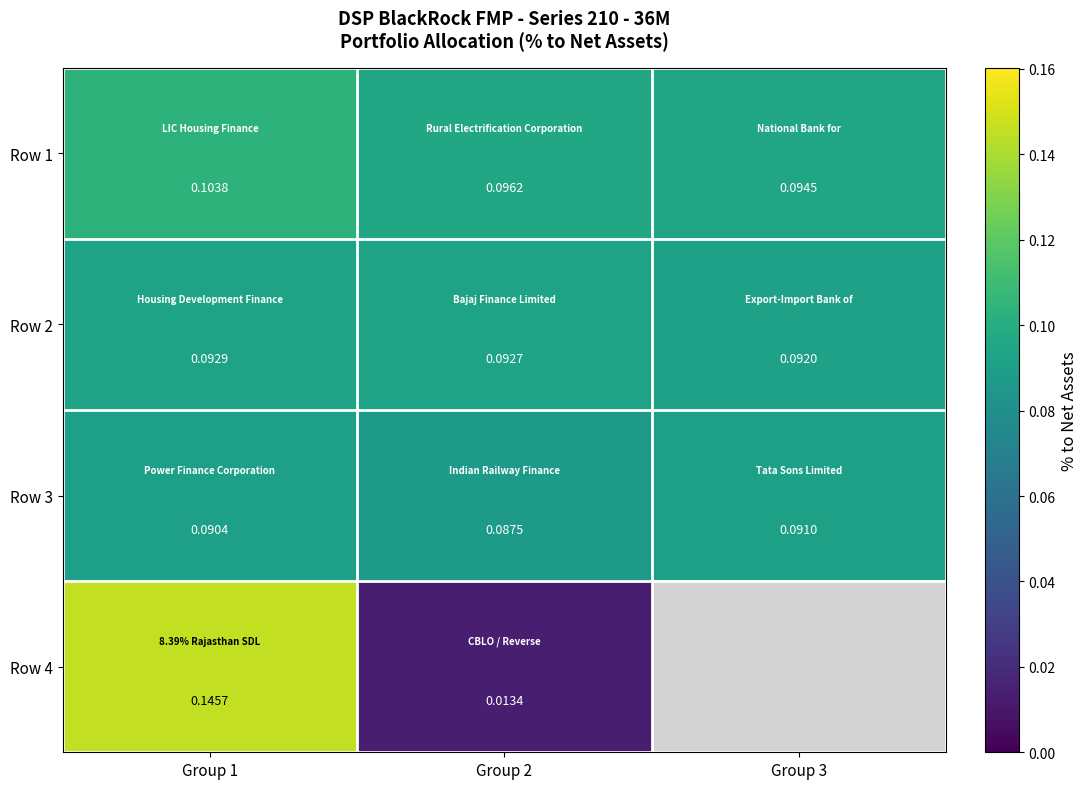

Is the value of Row 1 at Group 2 greater than the value of Row 3 at Group 1?

Yes